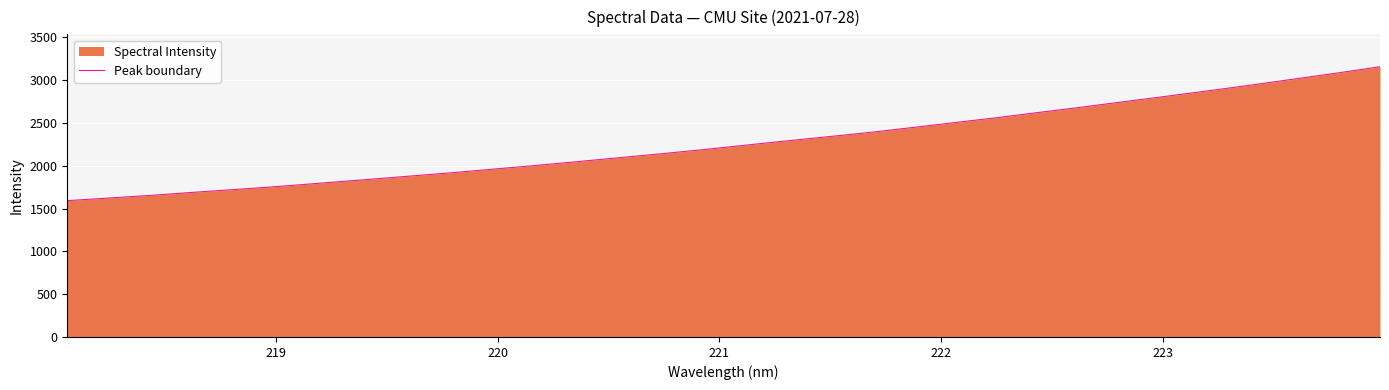

What is the minimum value shown in the chart?

1592.5